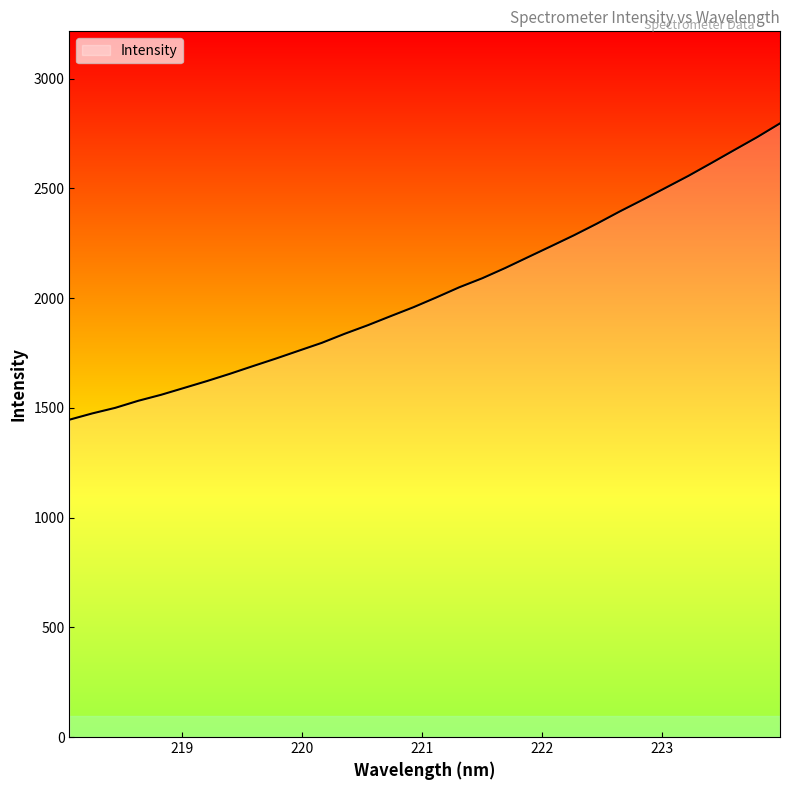

What is the greatest value displayed?

2796.5